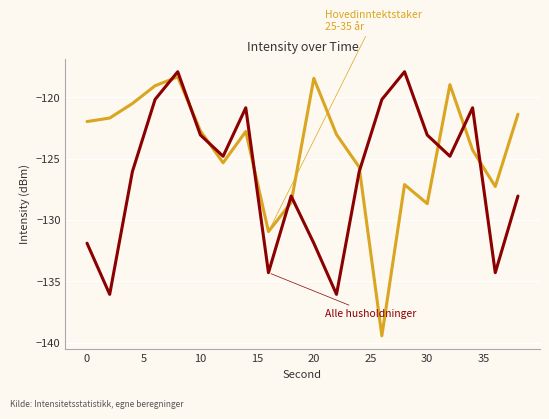

Does the chart have visible grid lines?

Yes